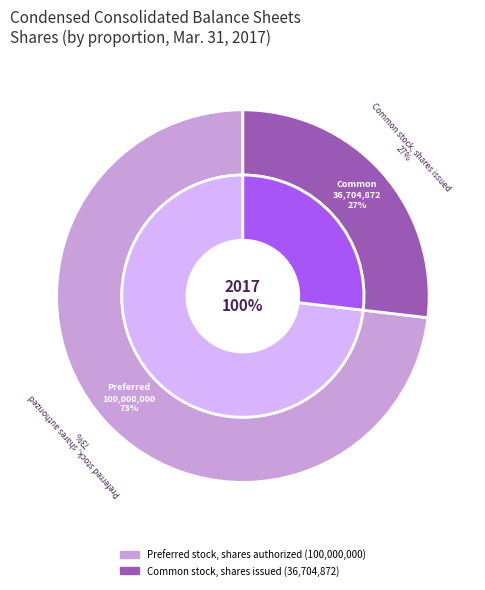

What portion of the pie excludes Preferred stock, shares authorized?

26.8%